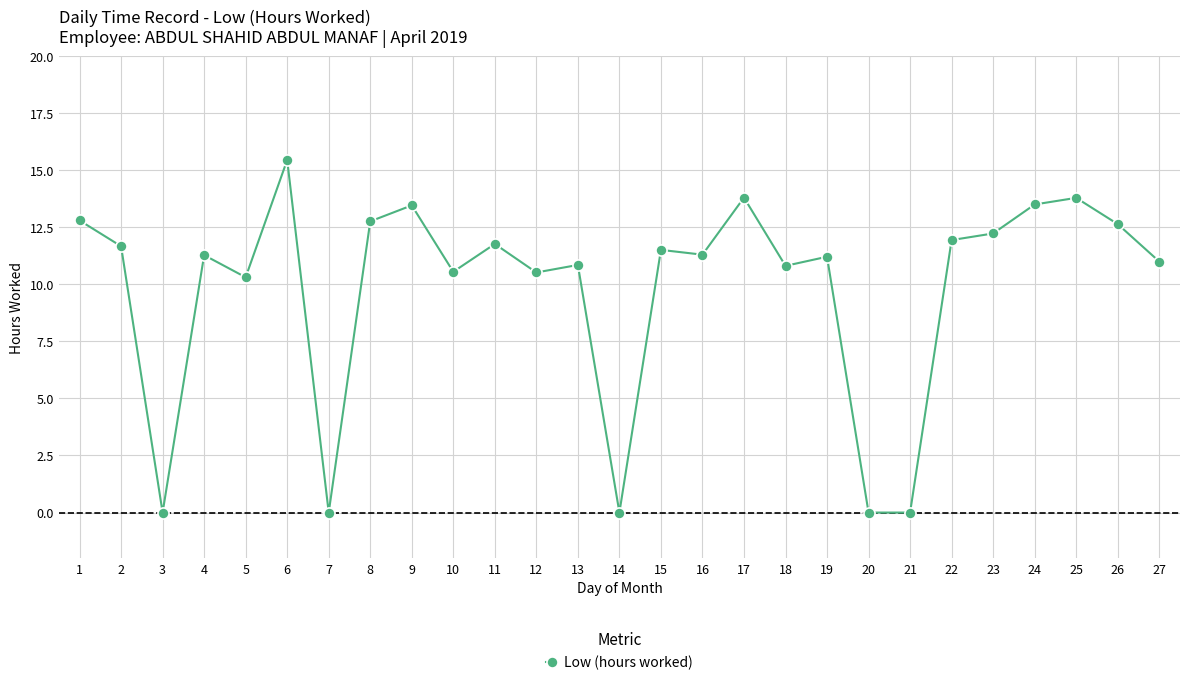

The value at 11 is 20.3. True or false?

False